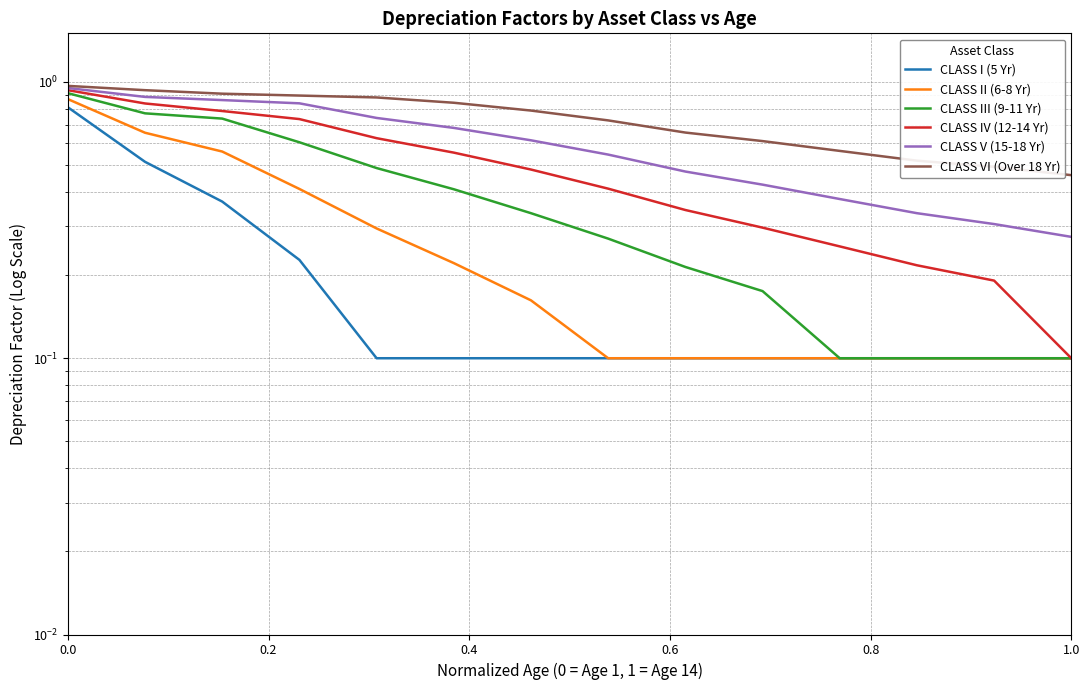

What are all the series names shown in the legend?

CLASS I (5 Yr), CLASS II (6-8 Yr), CLASS III (9-11 Yr), CLASS IV (12-14 Yr), CLASS V (15-18 Yr), CLASS VI (Over 18 Yr)